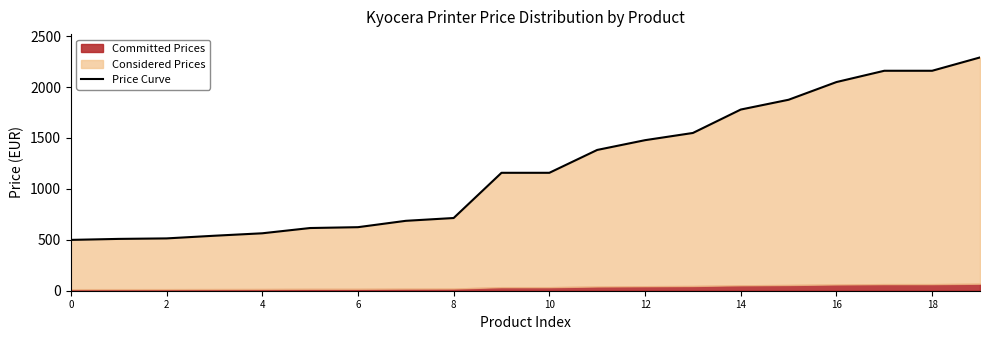

How many lines are shown in the chart?

1